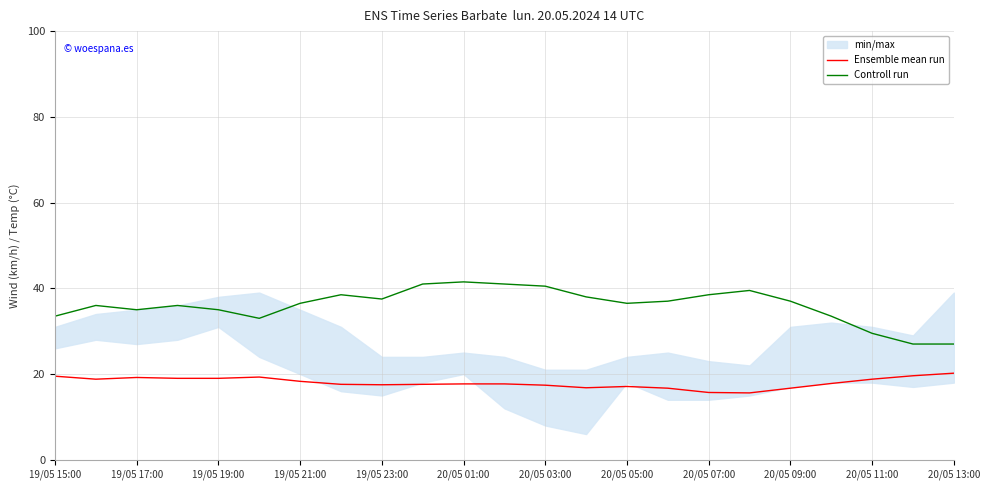

Reading left to right, what are all the values shown in this chart?

Ensemble mean run: 19.5	18.8	19.2	19.0	19.0	19.3	18.3	17.6	17.5	17.6	17.7	17.7	17.4	16.8	17.1	16.7	15.7	15.6	16.7	17.8	18.8	19.6	20.2
Controll run: 33.5	36.0	35.0	36.0	35.0	33.0	36.5	38.5	37.5	41.0	41.5	41.0	40.5	38.0	36.5	37.0	38.5	39.5	37.0	33.5	29.5	27.0	27.0